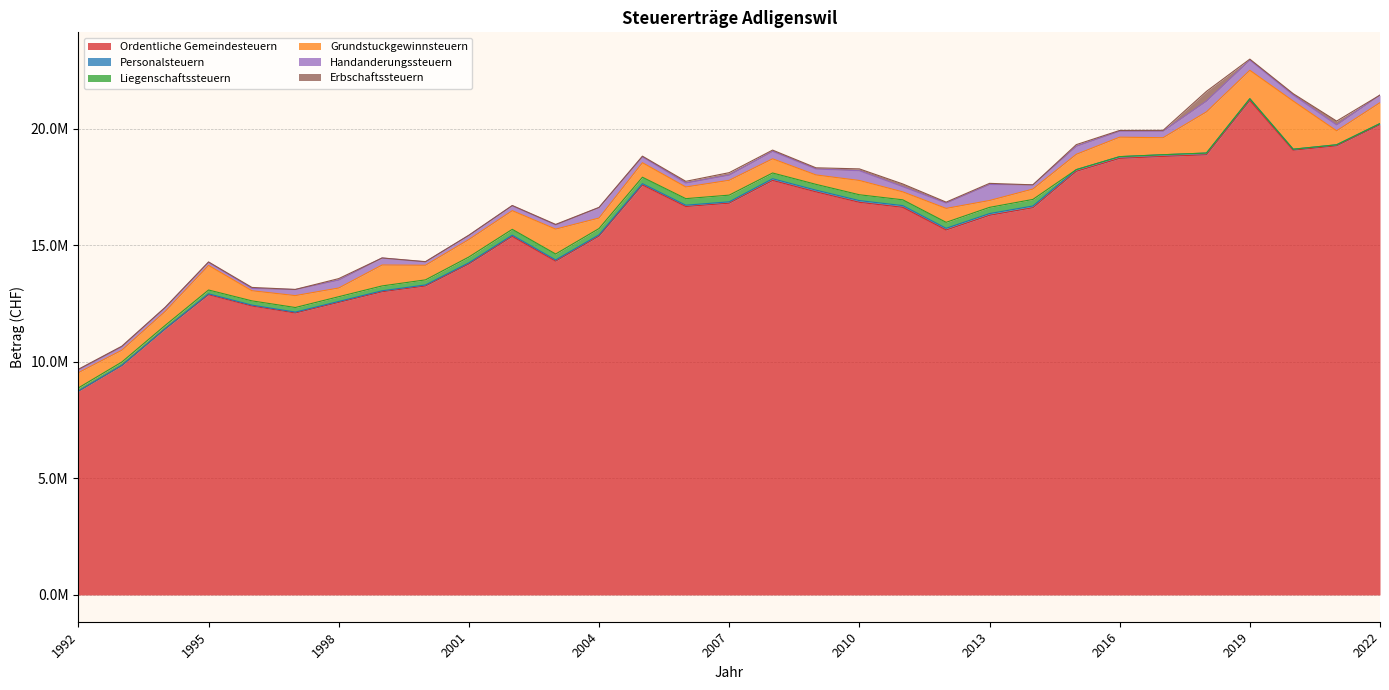

What is the difference between the Handanderungssteuern values at 2019 and 2018?

25179